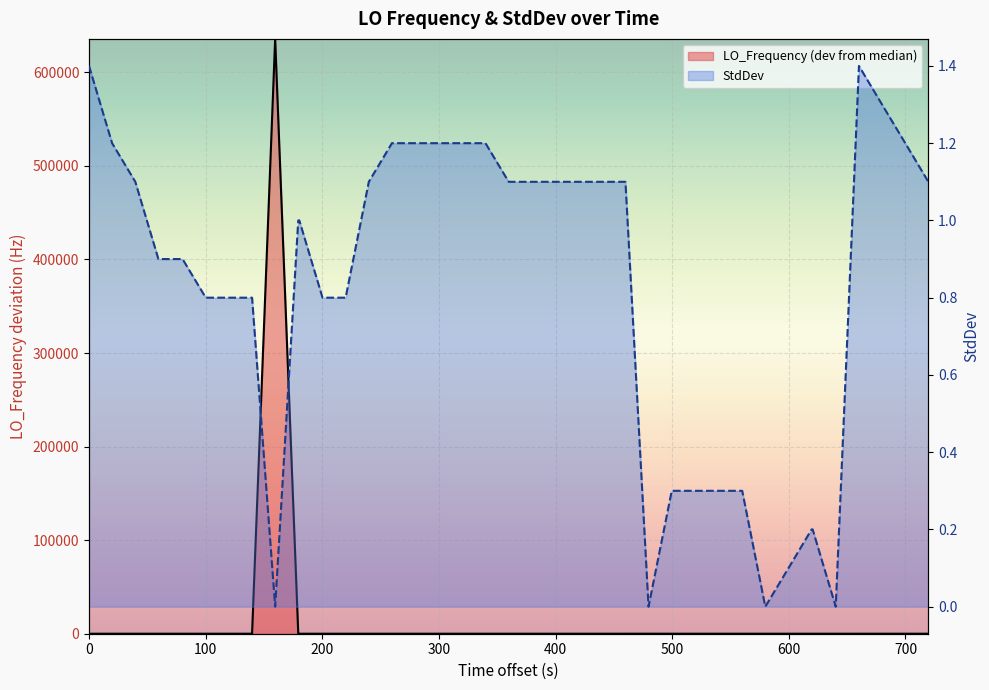

At how many categories does at least one series exceed 476068?

1